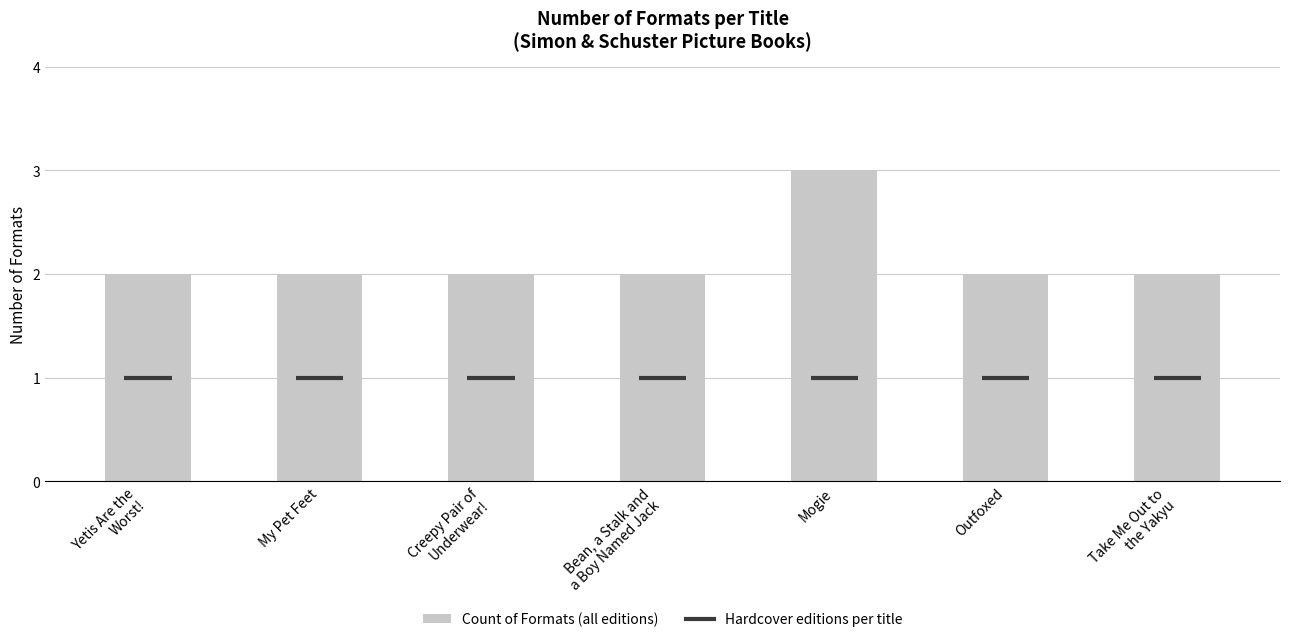

Which label corresponds to the smallest value in the chart?

Yetis Are the
Worst!